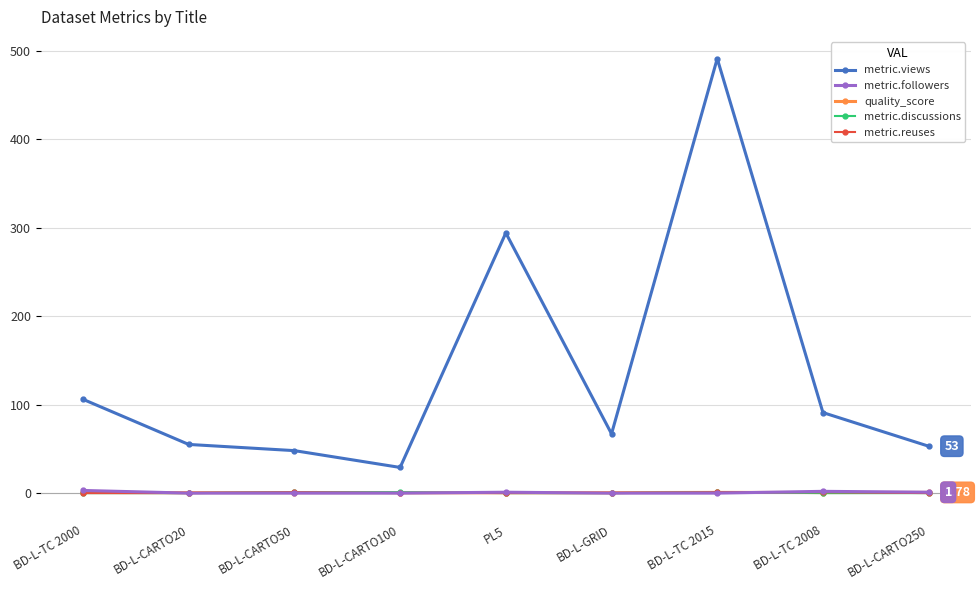

What is the label of the 3rd point from the left?

BD-L-CARTO50